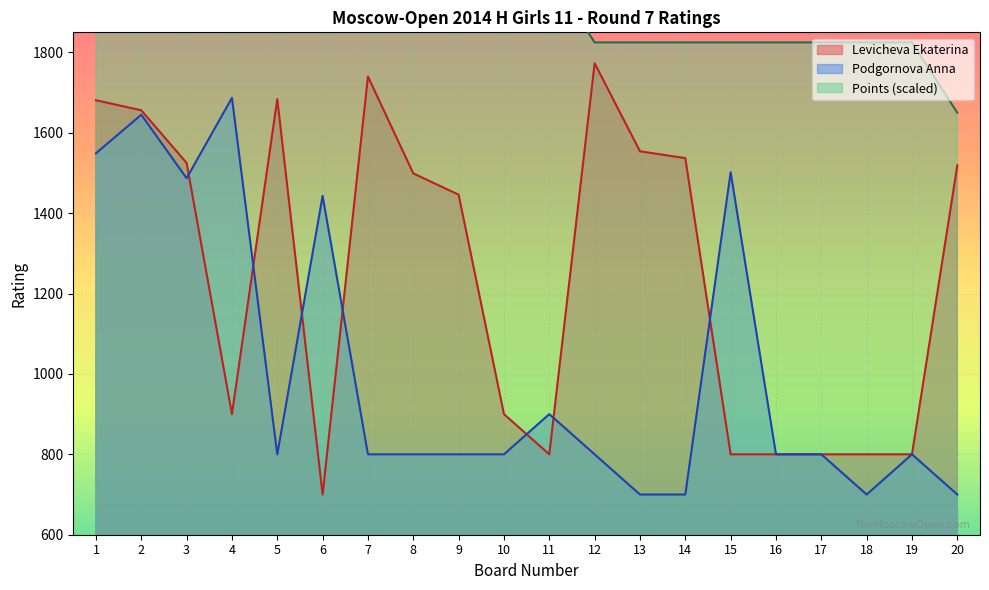

Rank the series by their maximum value, from highest to lowest.

Points, Levicheva Ekaterina, Podgornova Anna